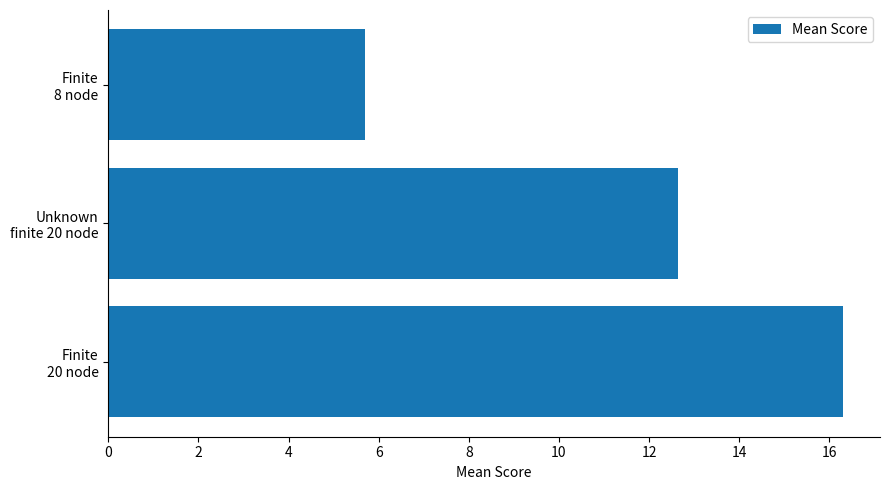

What is the difference between the maximum and second lowest values?

3.7